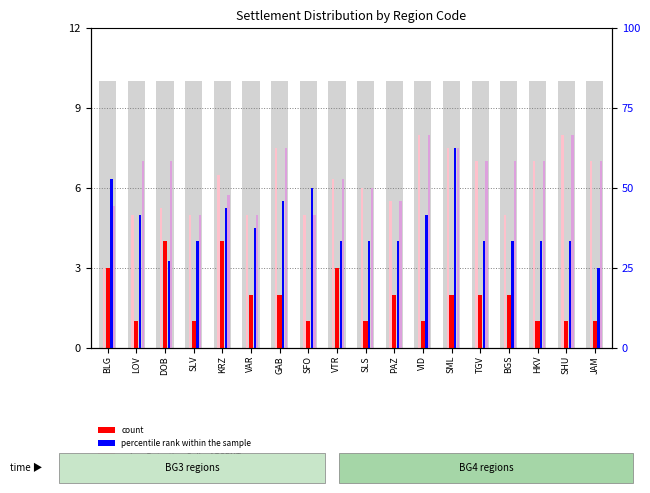

Are the bars horizontal?

No